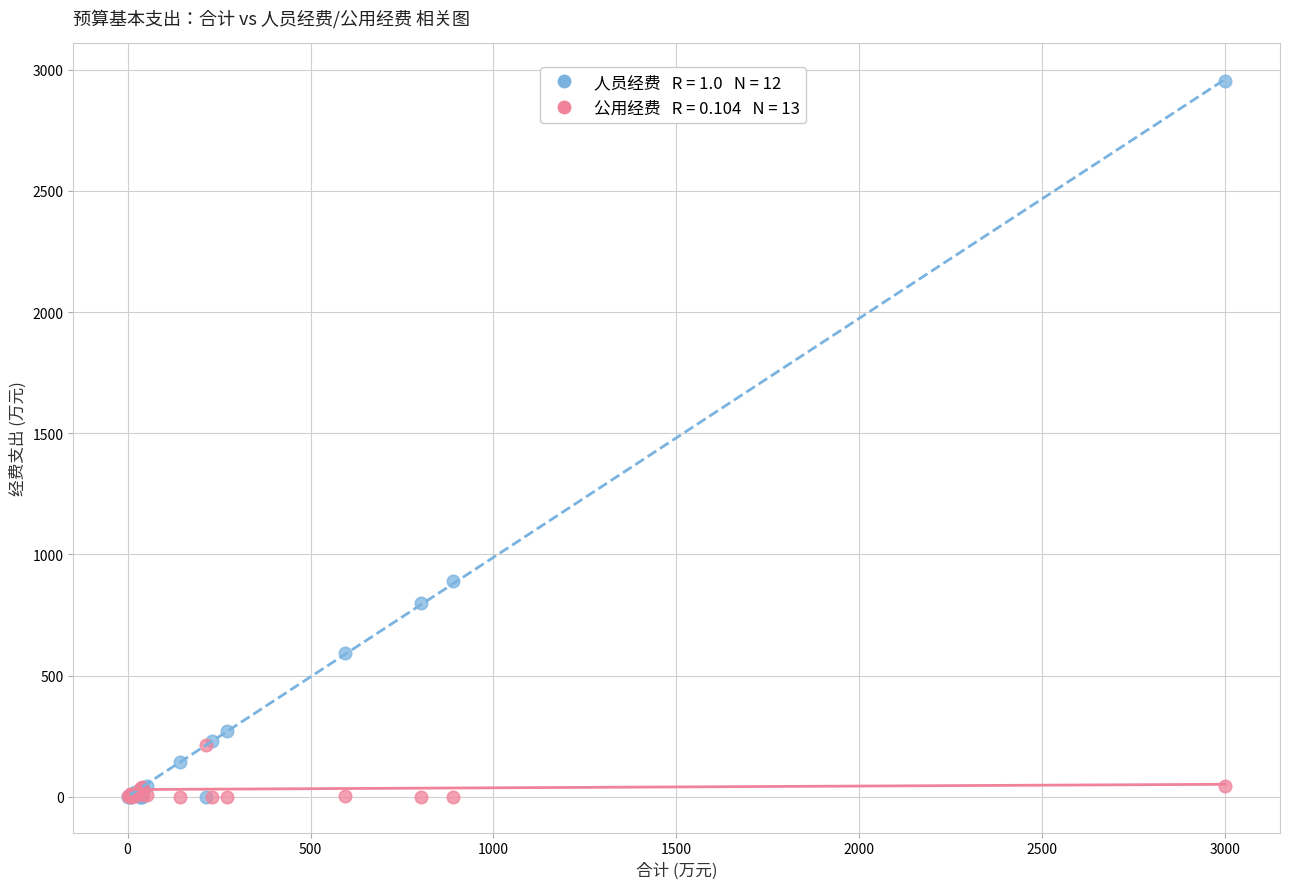

Across all series, what Y value is closest to 1477?

890.4